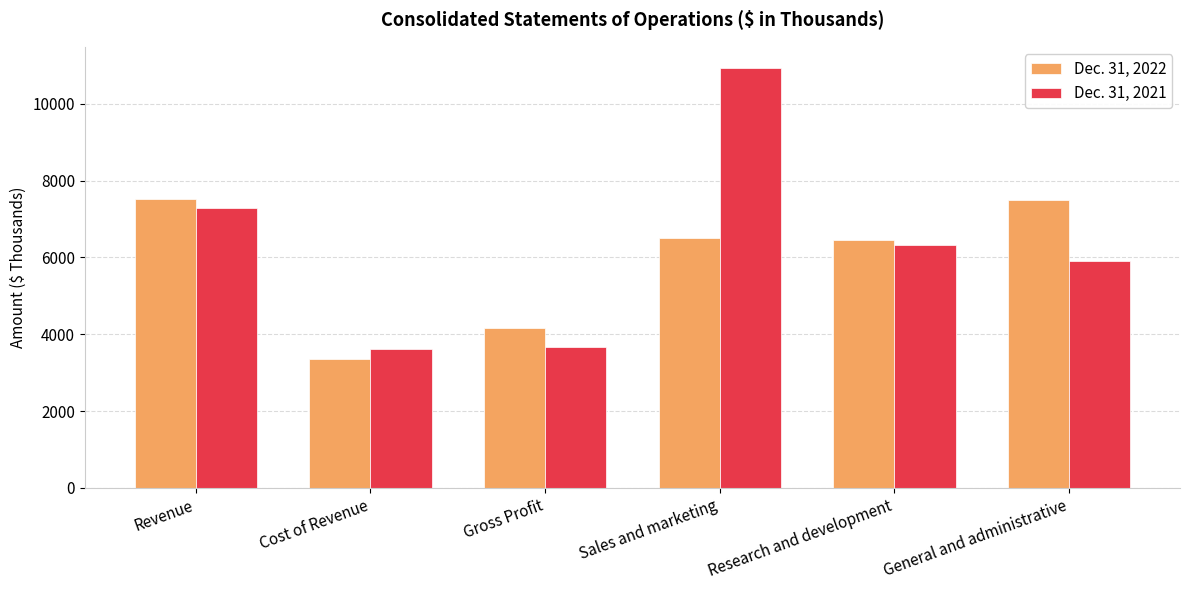

Which series has the largest total across all categories?

Dec. 31, 2021